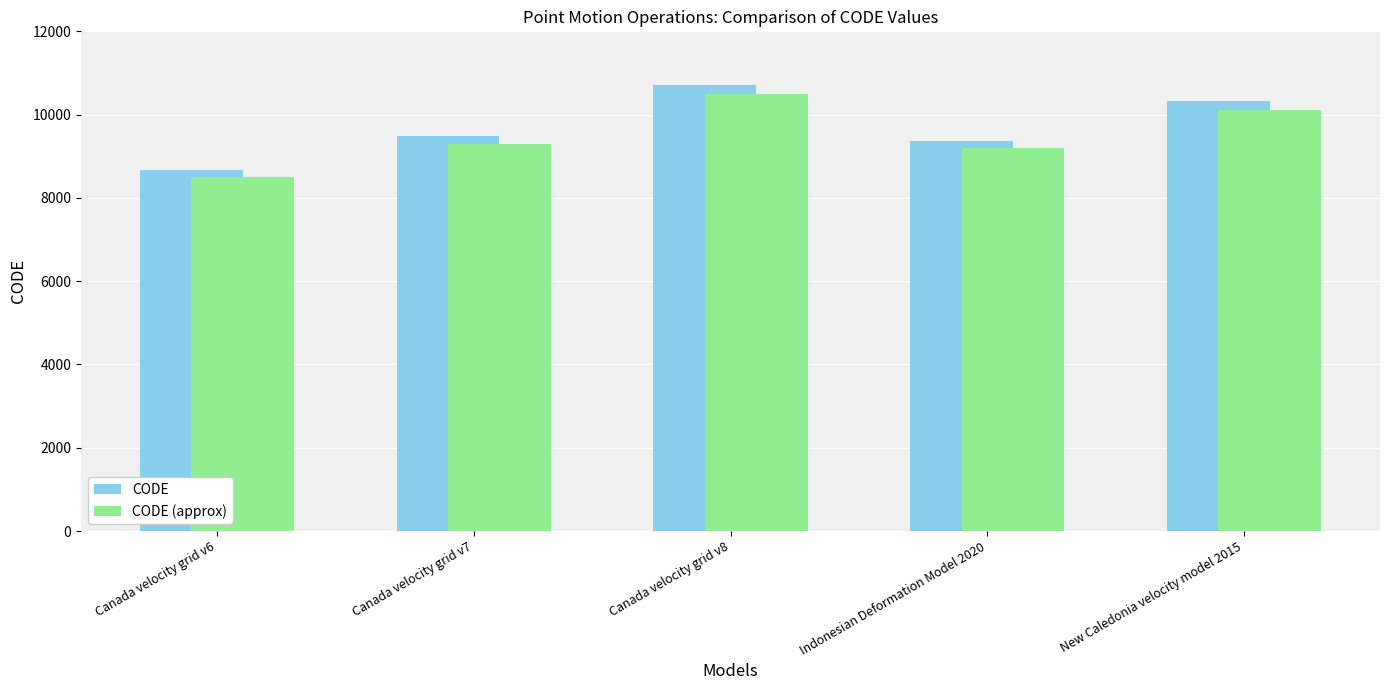

At how many categories does at least one series exceed 10151?

2